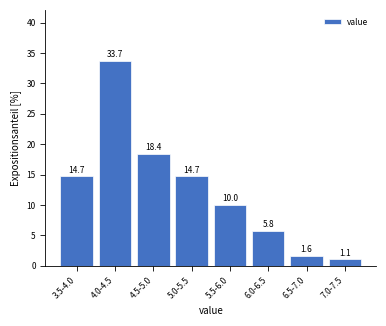

Reading right to left, extract all data points from this chart.

7.0-7.5=1.1	6.5-7.0=1.6	6.0-6.5=5.8	5.5-6.0=10.0	5.0-5.5=14.7	4.5-5.0=18.4	4.0-4.5=33.7	3.5-4.0=14.7